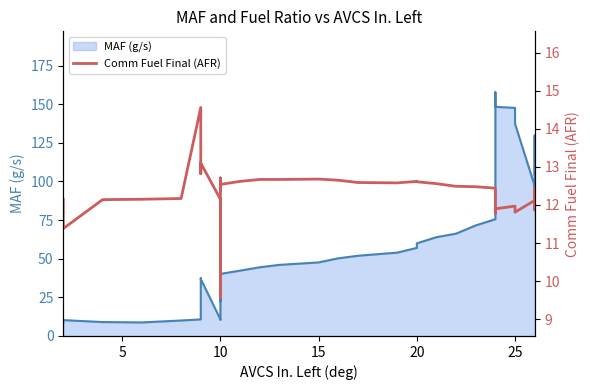

How many distinct data groups are displayed?

2